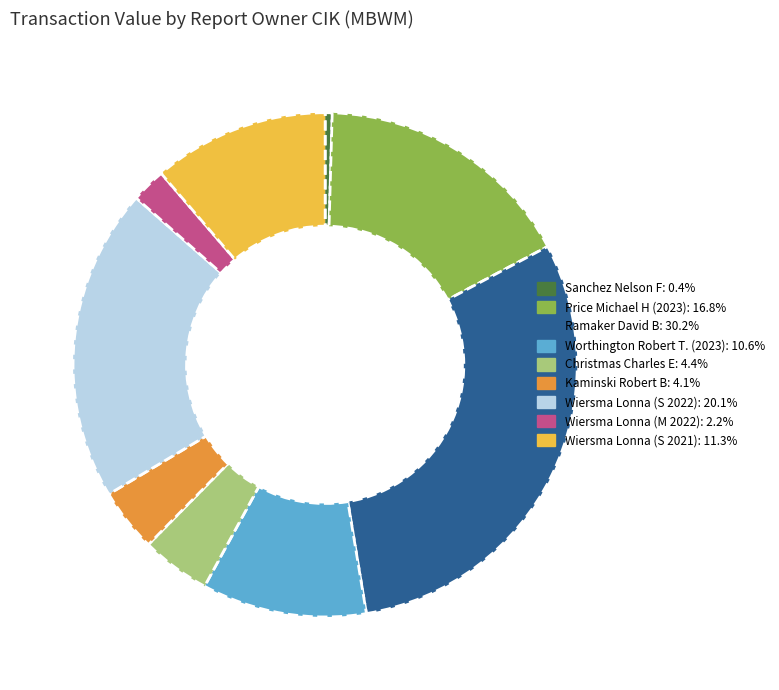

Is there any slice that represents more than half of the pie?

No